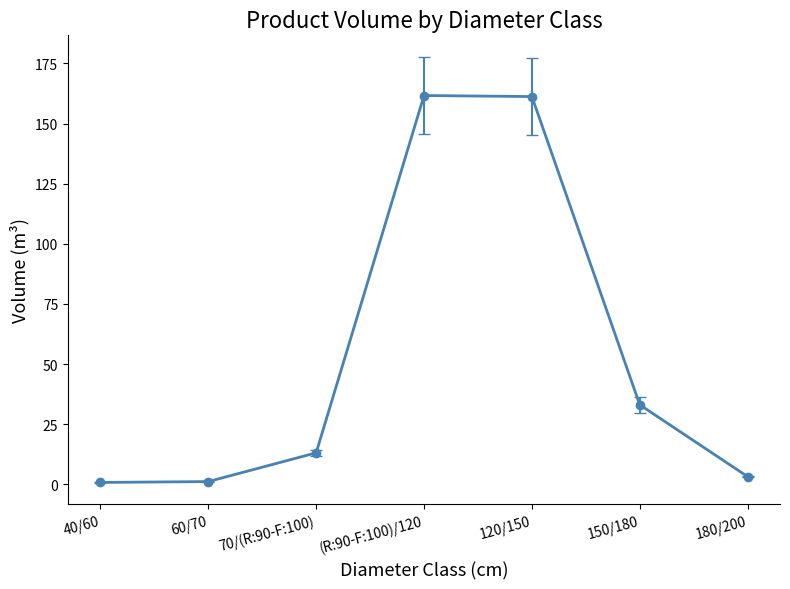

What position from the left is 120/150?

5